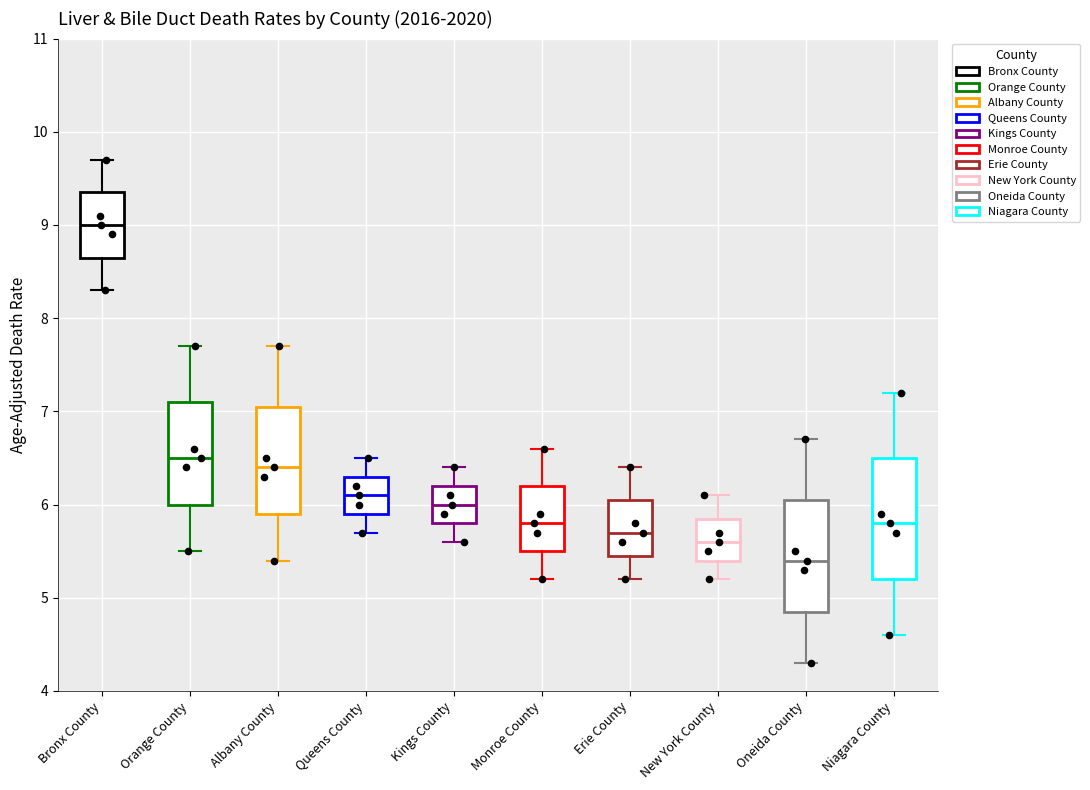

Reading left to right, read every box against the y-axis: the position of its median line, the range the box covers, and the ends of its whiskers. The values are not printed on the chart, so give them approximately, as read against the axis.

Bronx County: median 9.0, box 8.7 to 9.4, whiskers 8.3 to 9.7
Orange County: median 6.5, box 6.0 to 7.1, whiskers 5.5 to 7.7
Albany County: median 6.4, box 5.9 to 7.1, whiskers 5.4 to 7.7
Queens County: median 6.1, box 5.9 to 6.3, whiskers 5.7 to 6.5
Kings County: median 6.0, box 5.8 to 6.2, whiskers 5.6 to 6.4
Monroe County: median 5.8, box 5.5 to 6.2, whiskers 5.2 to 6.6
Erie County: median 5.7, box 5.5 to 6.1, whiskers 5.2 to 6.4
New York County: median 5.6, box 5.4 to 5.9, whiskers 5.2 to 6.1
Oneida County: median 5.4, box 4.9 to 6.1, whiskers 4.3 to 6.7
Niagara County: median 5.8, box 5.2 to 6.5, whiskers 4.6 to 7.2